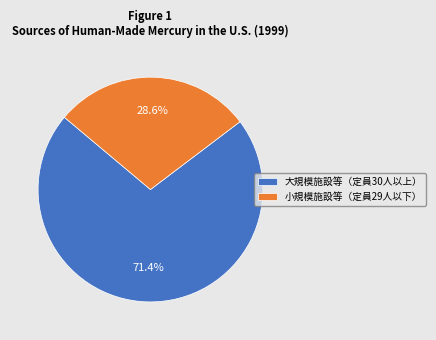

Is it true that 大規模施設等（定員30人以上） is 71% of the pie?

True